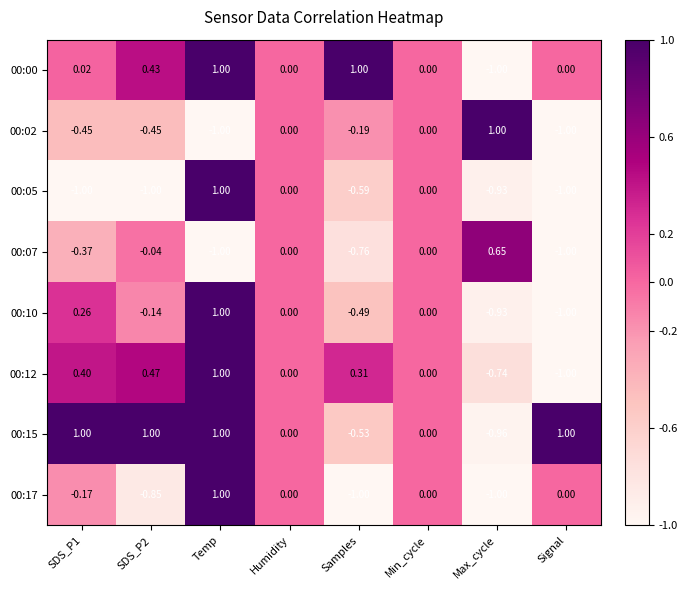

At which category is the sum across all series the highest?

Temp